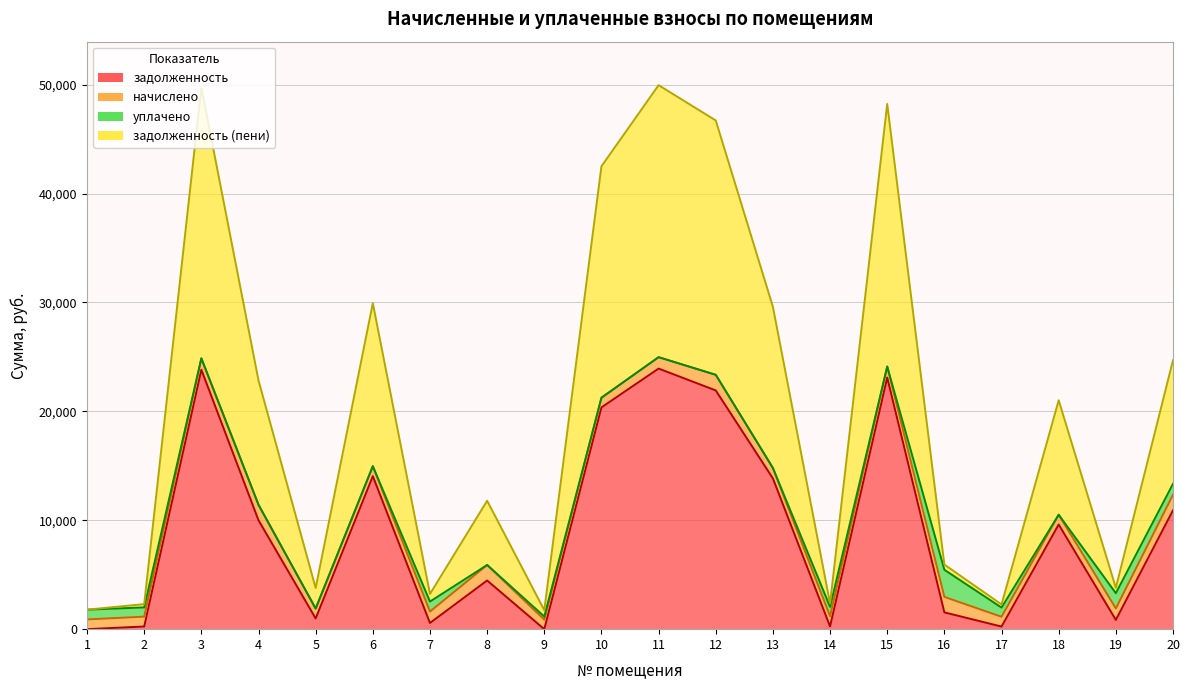

What is the sum of all задолженность values?

180730.7